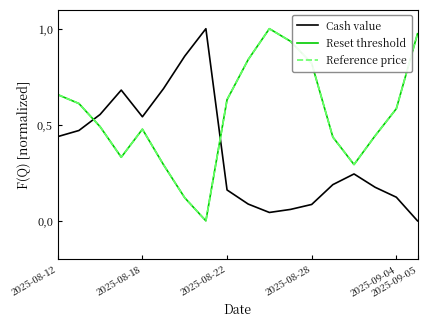

Where is the first local minimum for Cash value?

2025-08-18